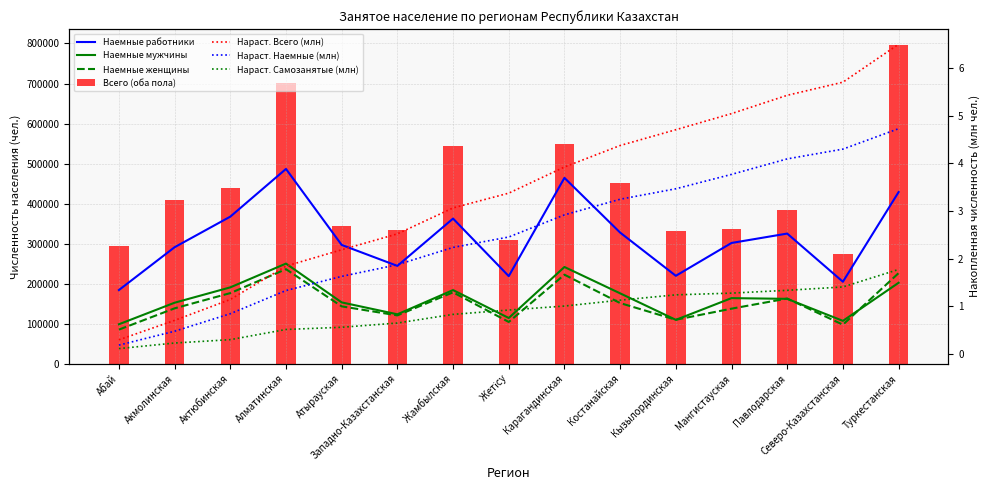

Which series has the largest range (max minus min)?

Всего (оба пола)